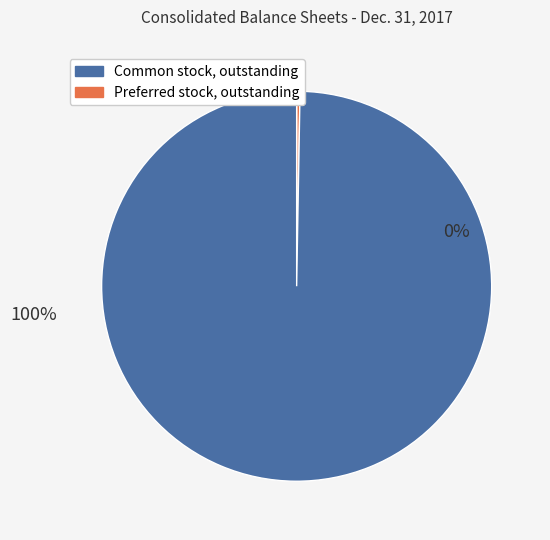

What is the ratio of the value at Common stock, outstanding to the value at Preferred stock, outstanding?

360.4